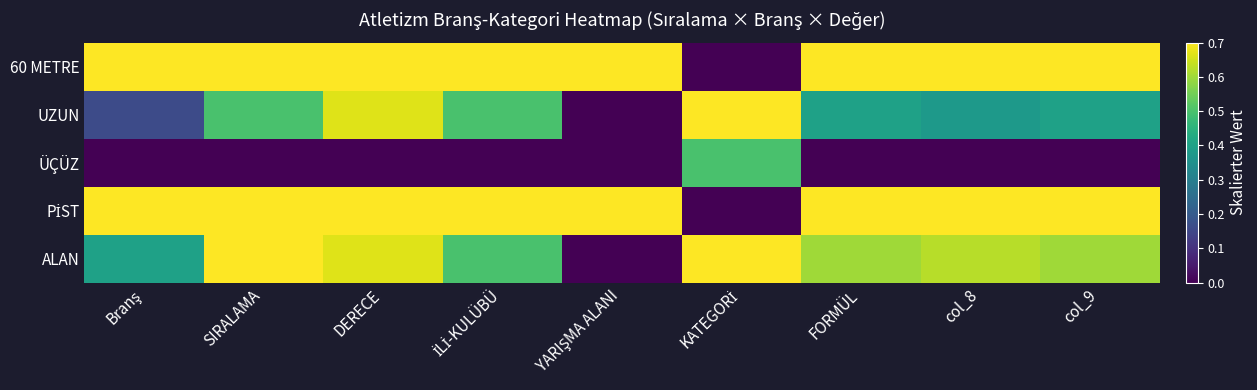

Between col_9 and İLİ-KULÜBÜ, which is larger?

col_9